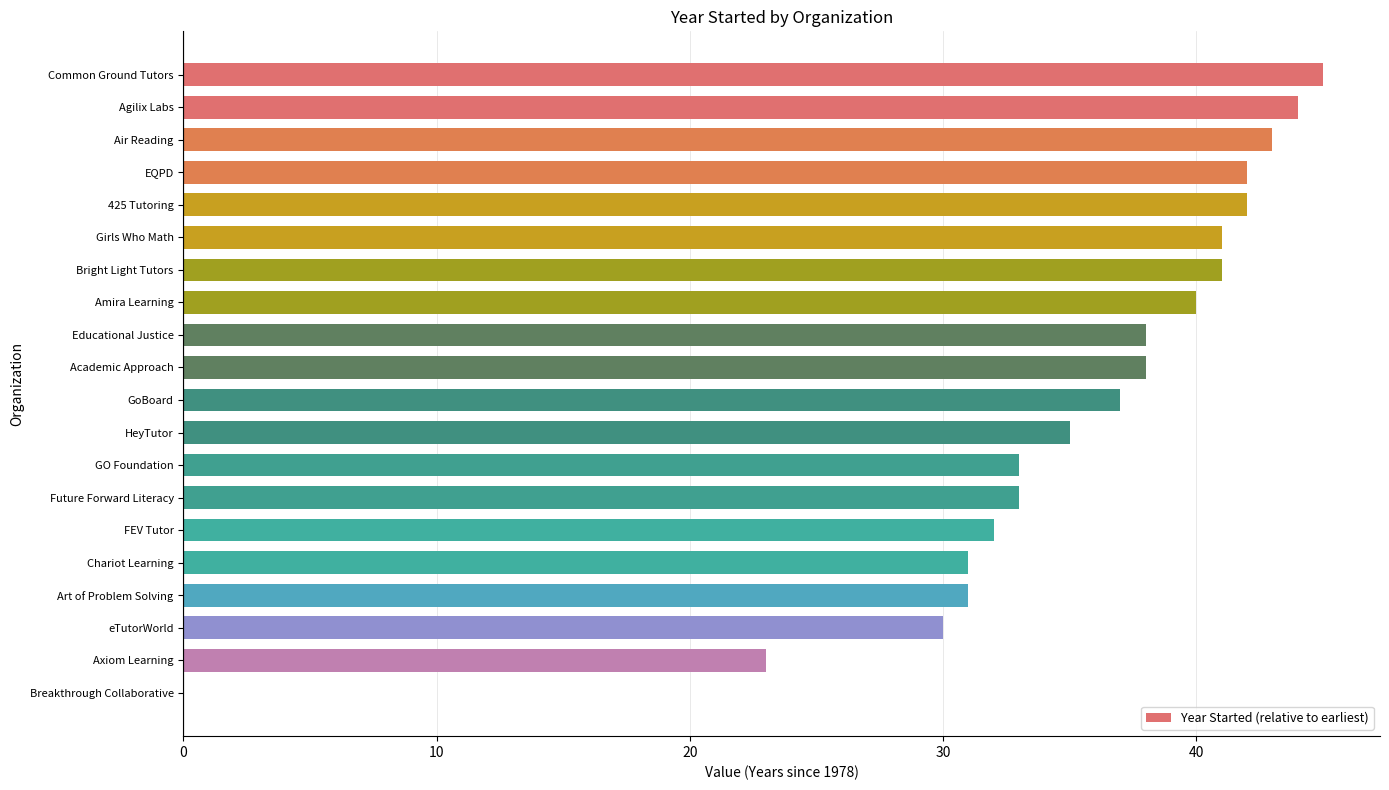

What is the maximum value shown in the chart?

45